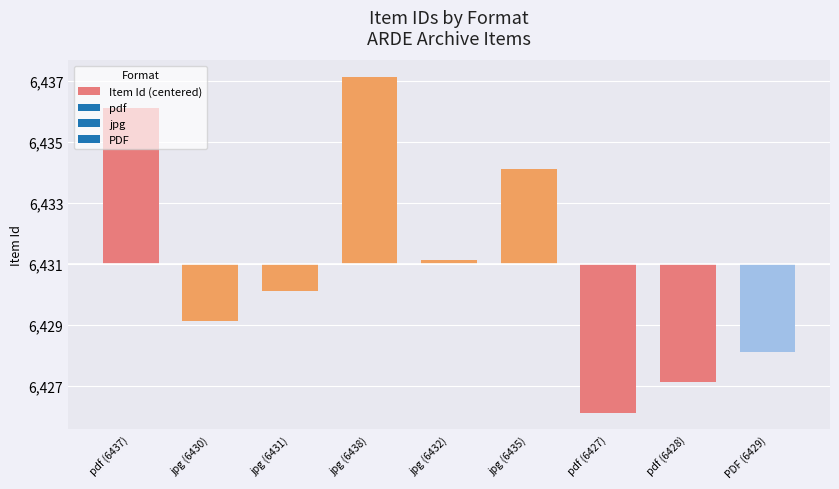

What is the difference between the values at jpg (6430) and pdf (6428)?

2.0